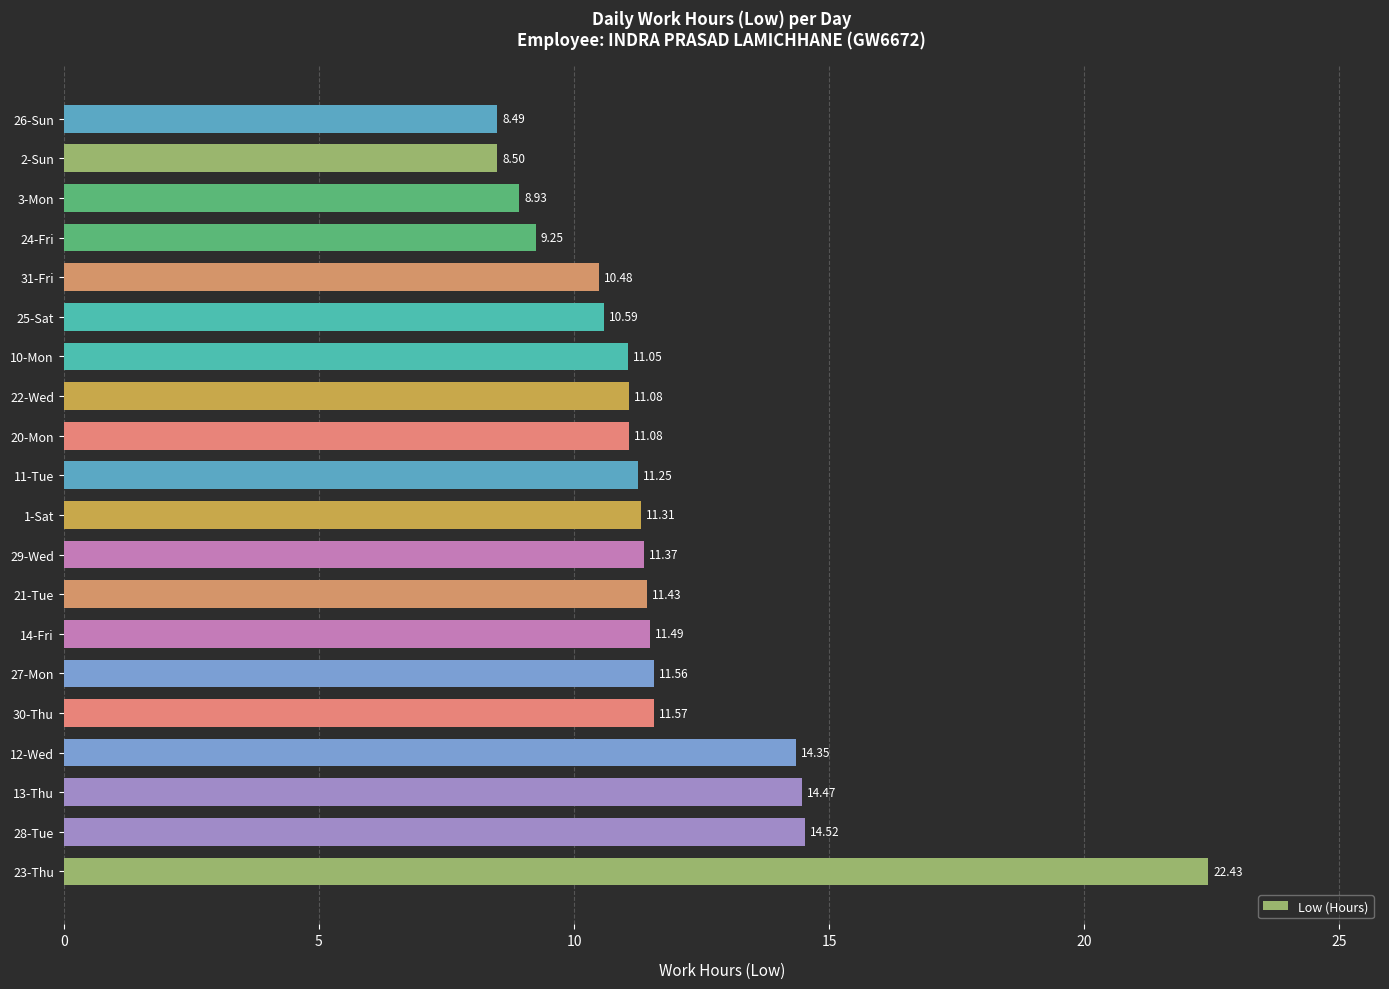

Approximately how many times larger is the value at 31-Fri compared to 30-Thu?

0.9